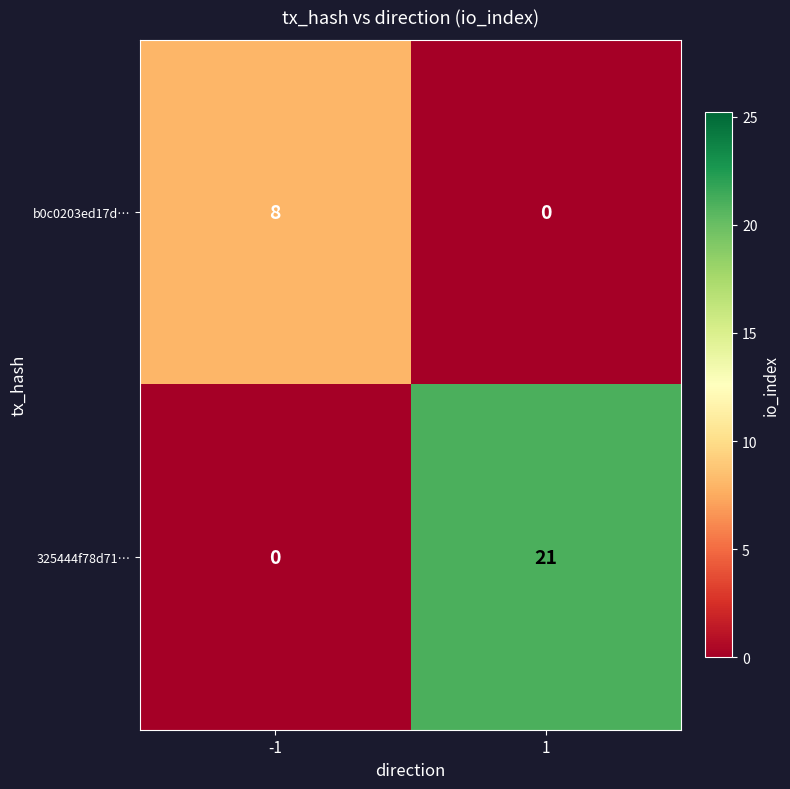

Is it true that b0c0203ed17d… equals 0 at 1?

True